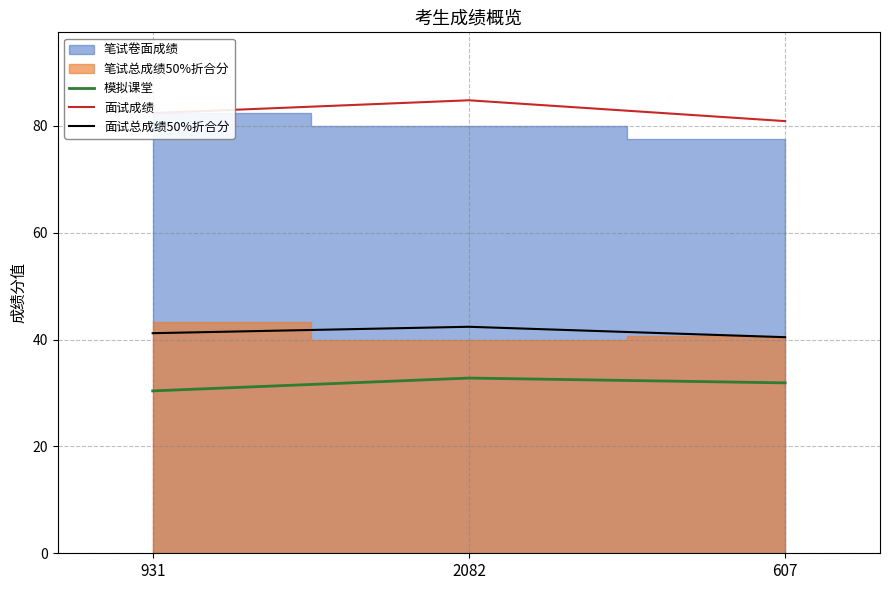

The 模拟课堂 series shows 30.4 at 931. True or false?

True